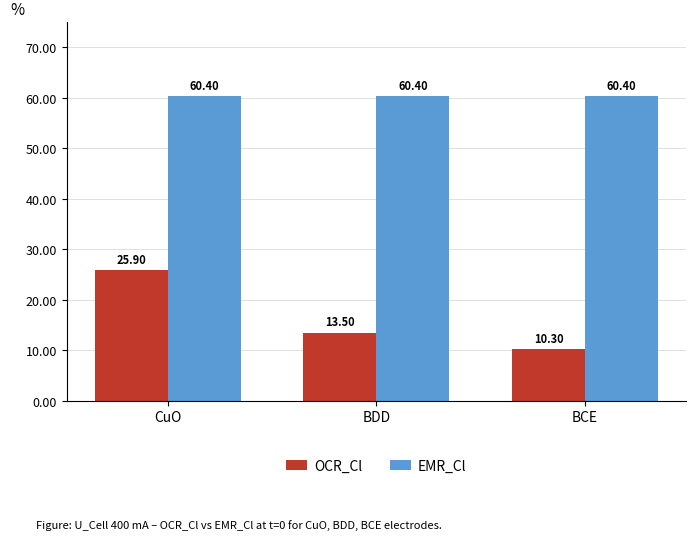

What is the value of the EMR_Cl bar at the 1st from the left?

60.4